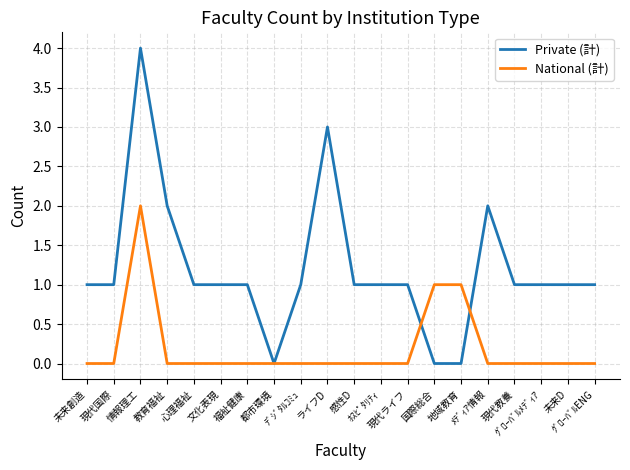

What is the highest value of the Private (計) series?

4